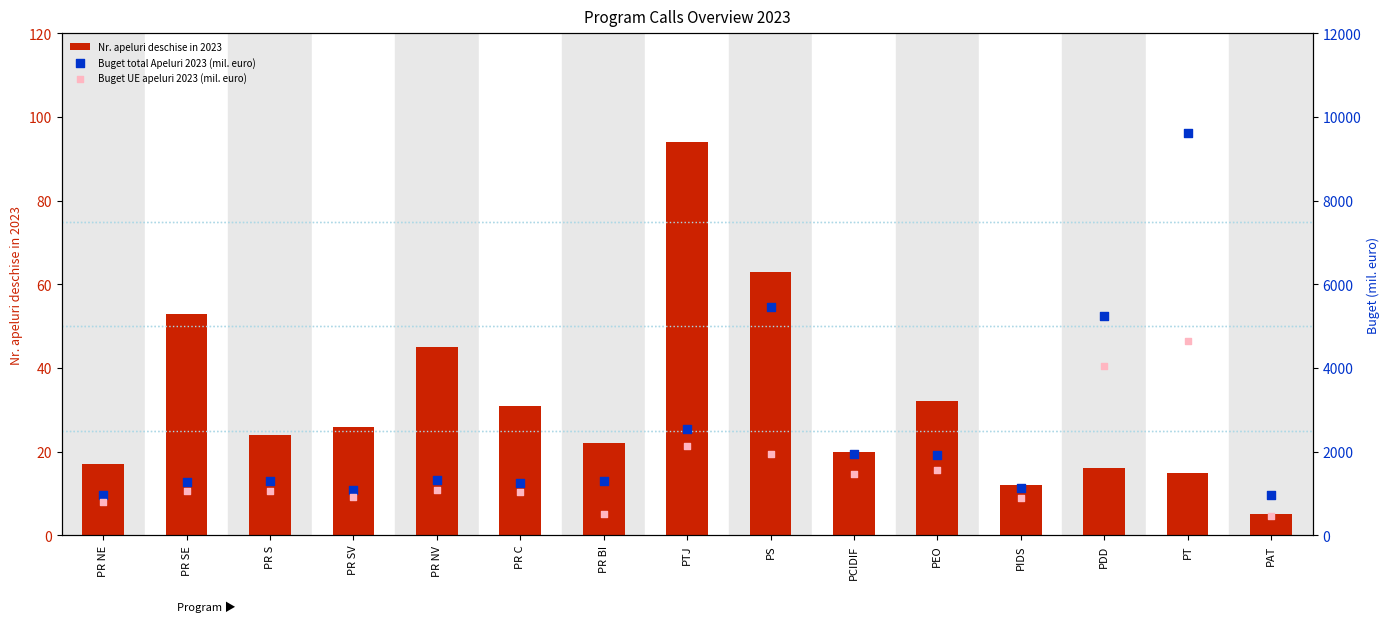

What is the total value across all series at PR S?

2387.1